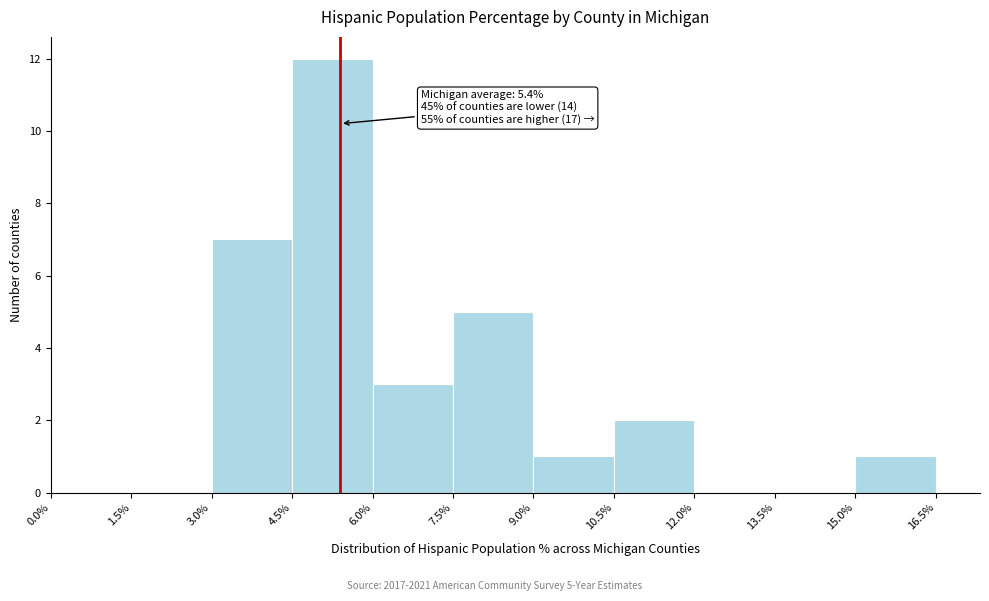

Which range on the x-axis has the tallest bar?

4.5% to 6.0%